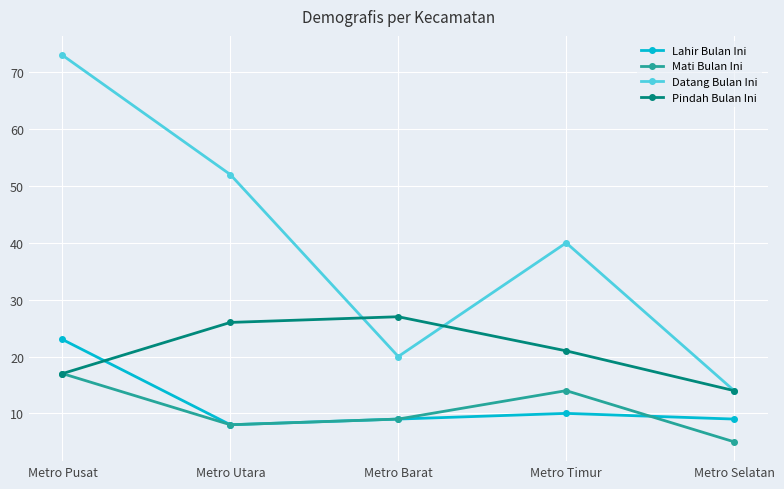

In Datang Bulan Ini, how many points are lower than both neighbors (excluding endpoints)?

1